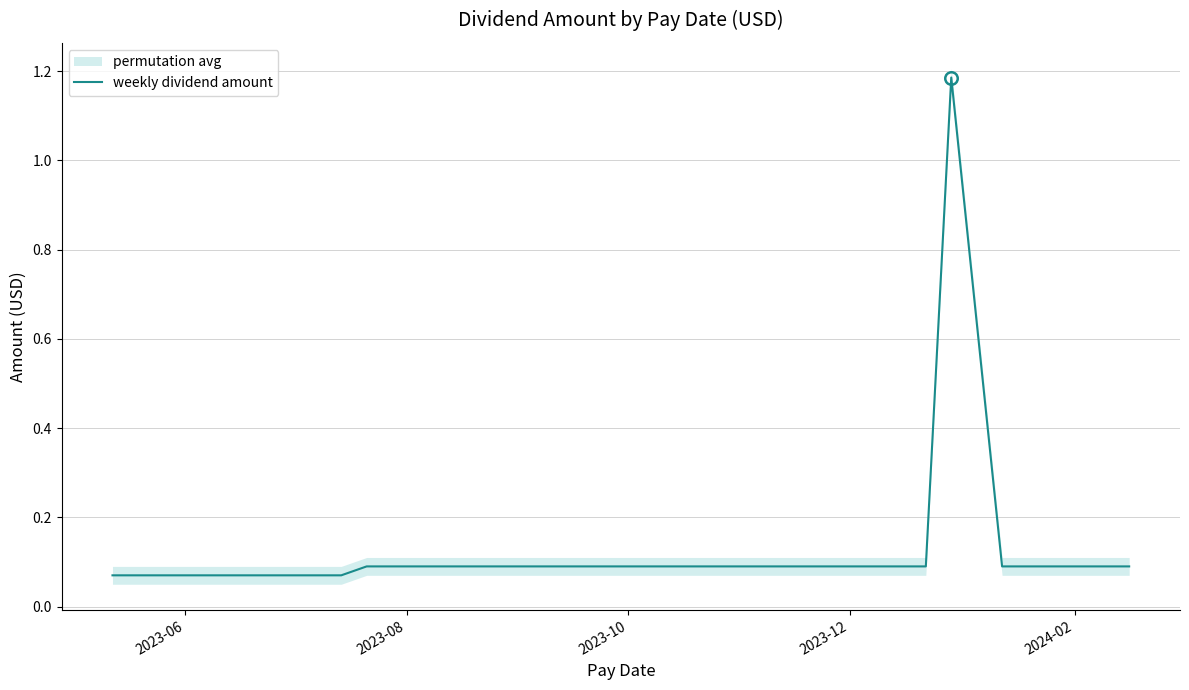

True or false: the data shows 0.1 at 31.

False